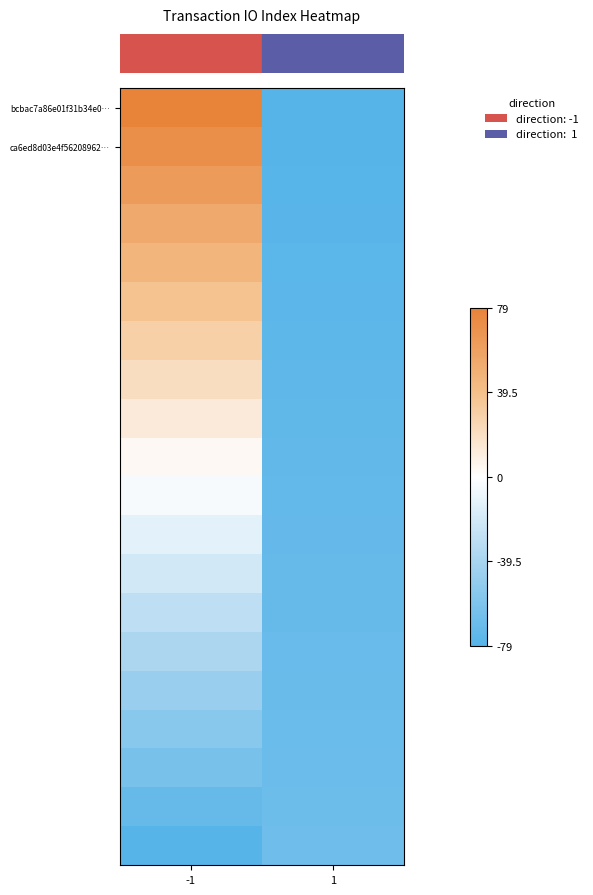

What is the minimum value shown in the chart?

-79.0